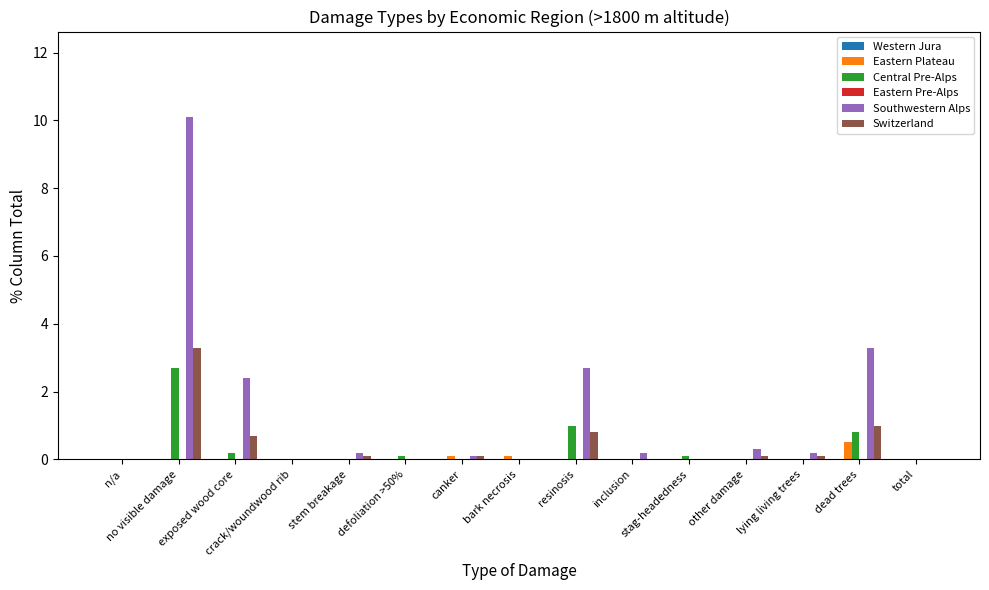

At which category is the sum across all series the highest?

no visible damage